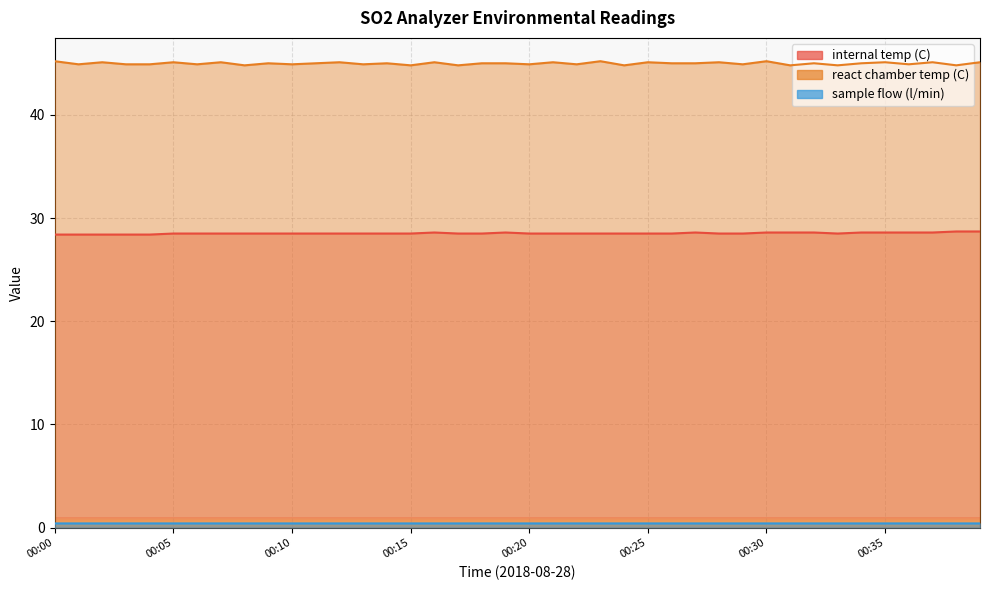

What is the sum of the sample flow (l/min) values at 00:28 and 00:11?

0.8